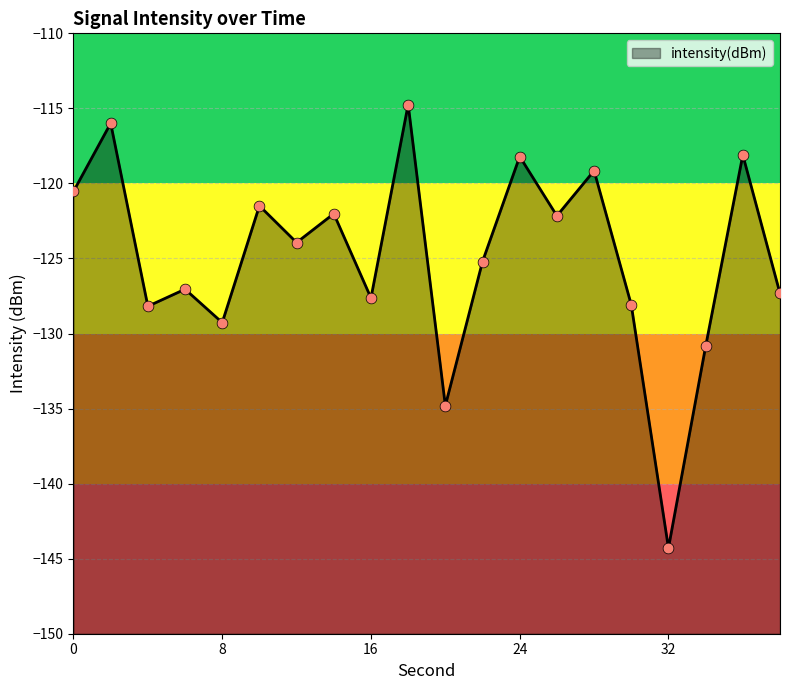

Between 2 and 10, which is larger?

2